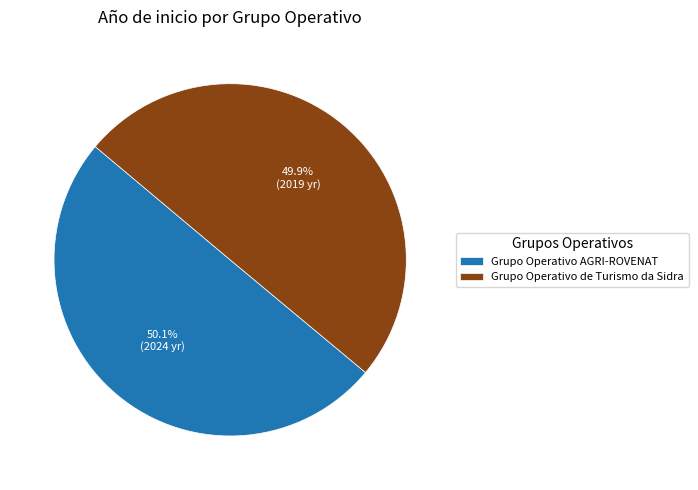

To the nearest percent, what is the combined percentage of Grupo Operativo de Turismo da Sidra and Grupo Operativo AGRI-ROVENAT?

100%